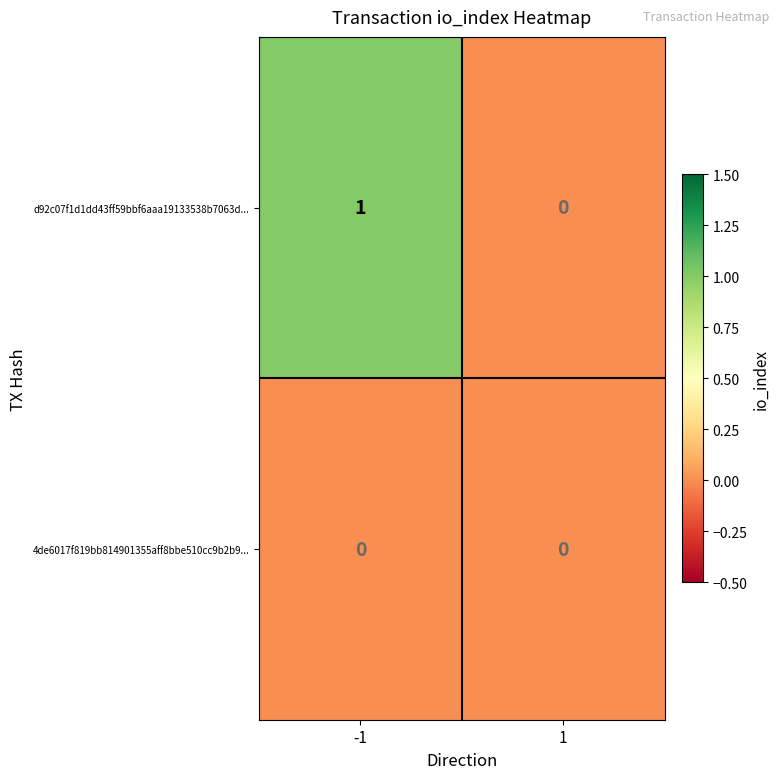

Between -1 and 1, which series saw the biggest shift?

d92c07f1d1dd43ff59bbf6aaa19133538b7063d...